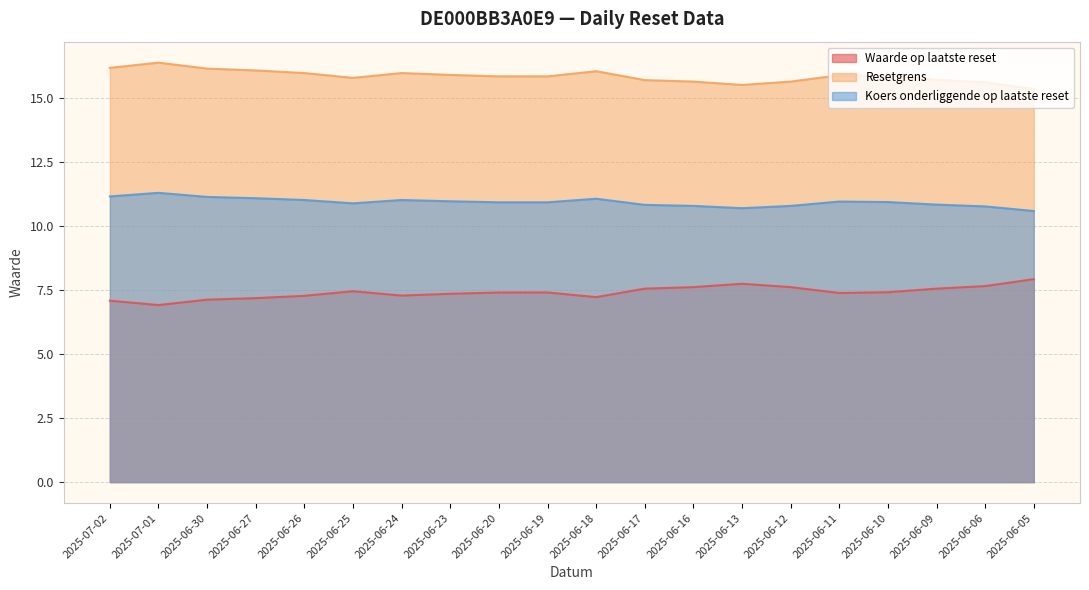

How many lines are shown in the chart?

3